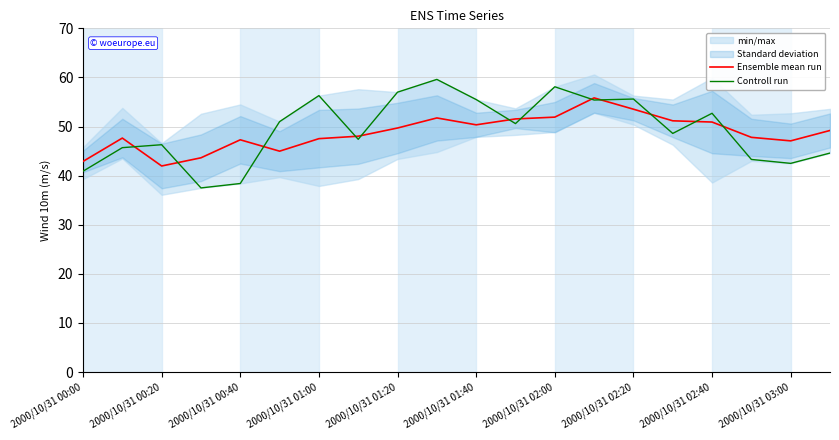

What is the minimum value for Ensemble mean run?

42.0